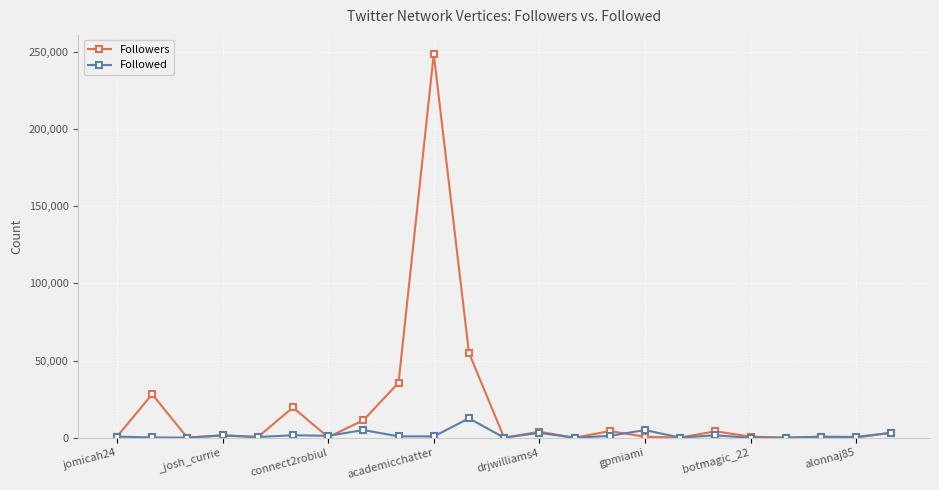

True or false: Followers has more than 1 interior local peaks.

True